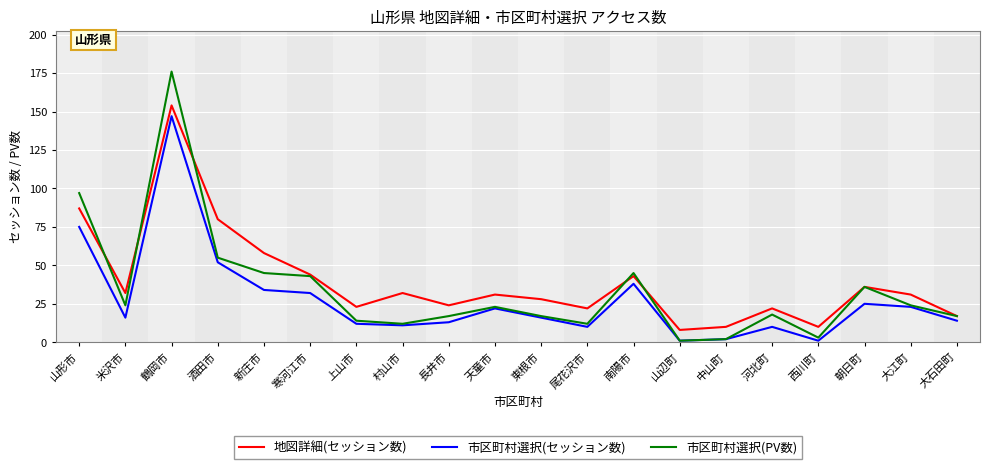

Where is the first local maximum for 市区町村選択(PV数)?

鶴岡市